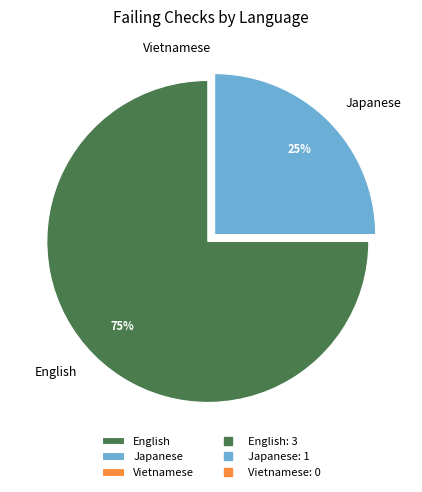

What is the ratio of the value at English to the value at Japanese?

3.0